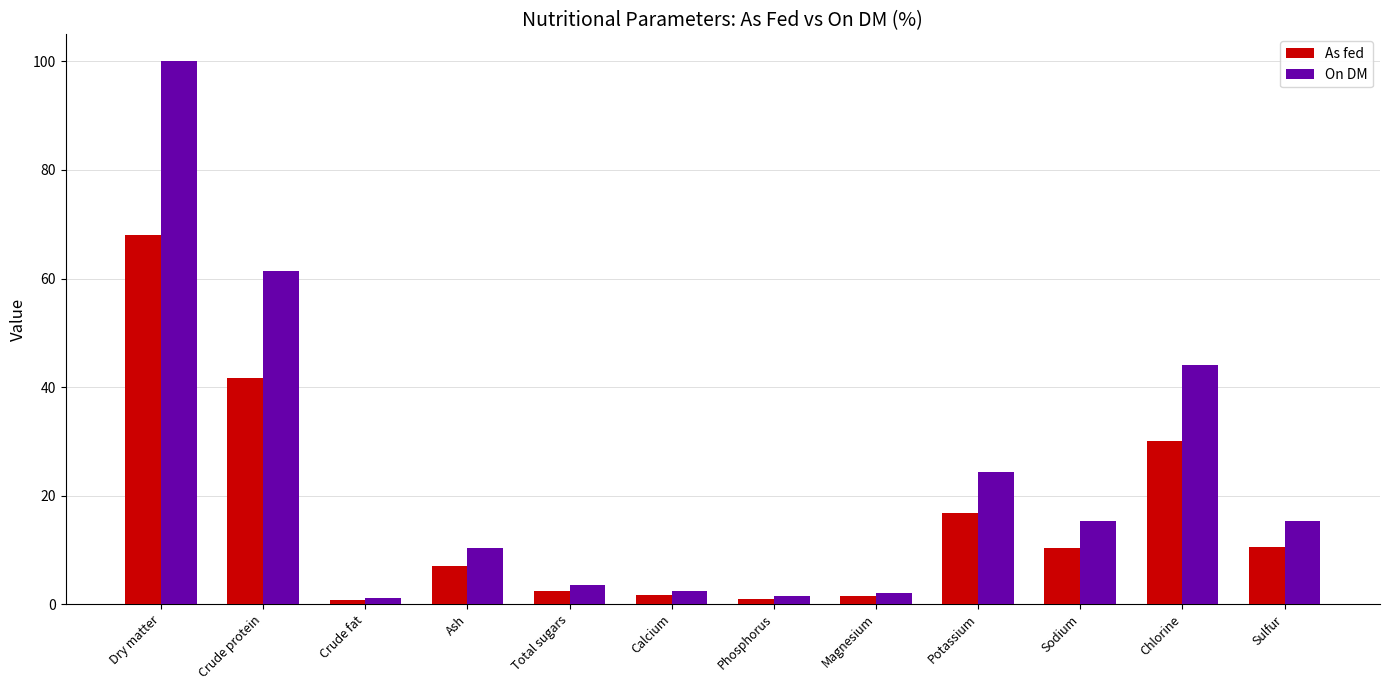

The value of As fed at Chlorine is 30.0. True or false?

True